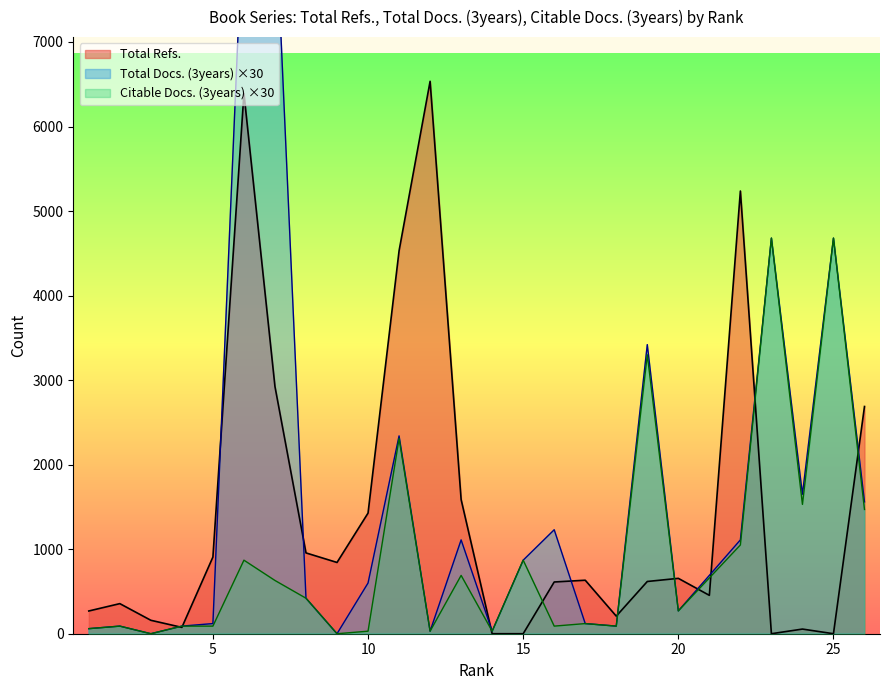

Between 3 and 22, which is larger?

22